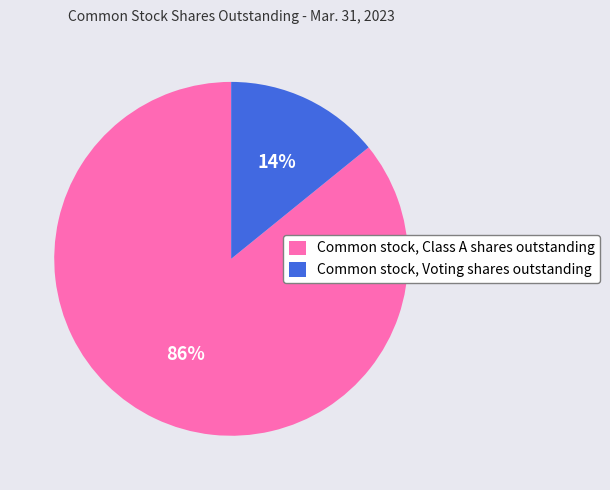

Is Common stock, Class A shares outstanding the majority of the pie?

Yes